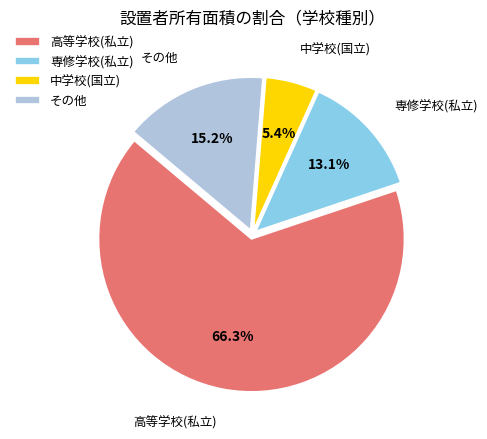

Does 高等学校(私立) represent more than half of the total?

Yes